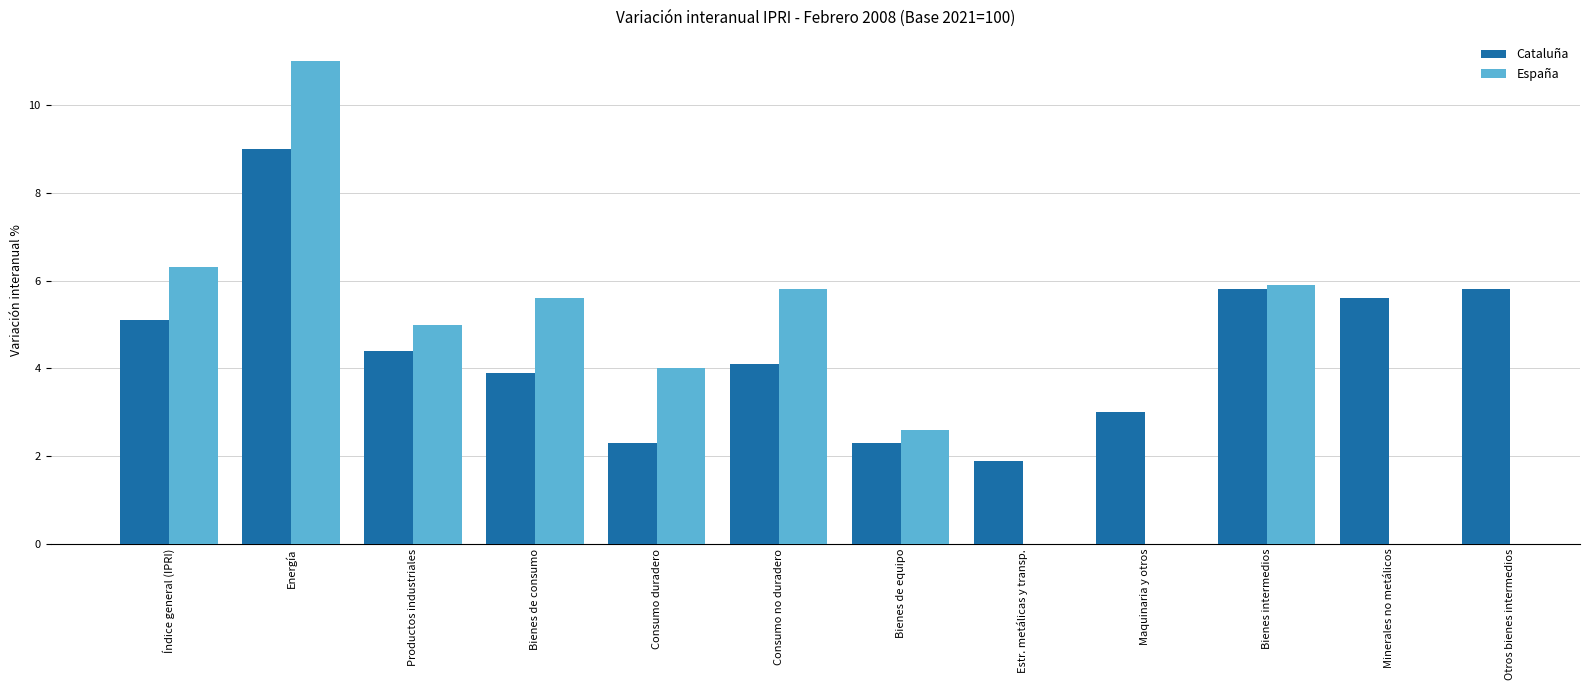

At how many categories does at least one series exceed 10?

1